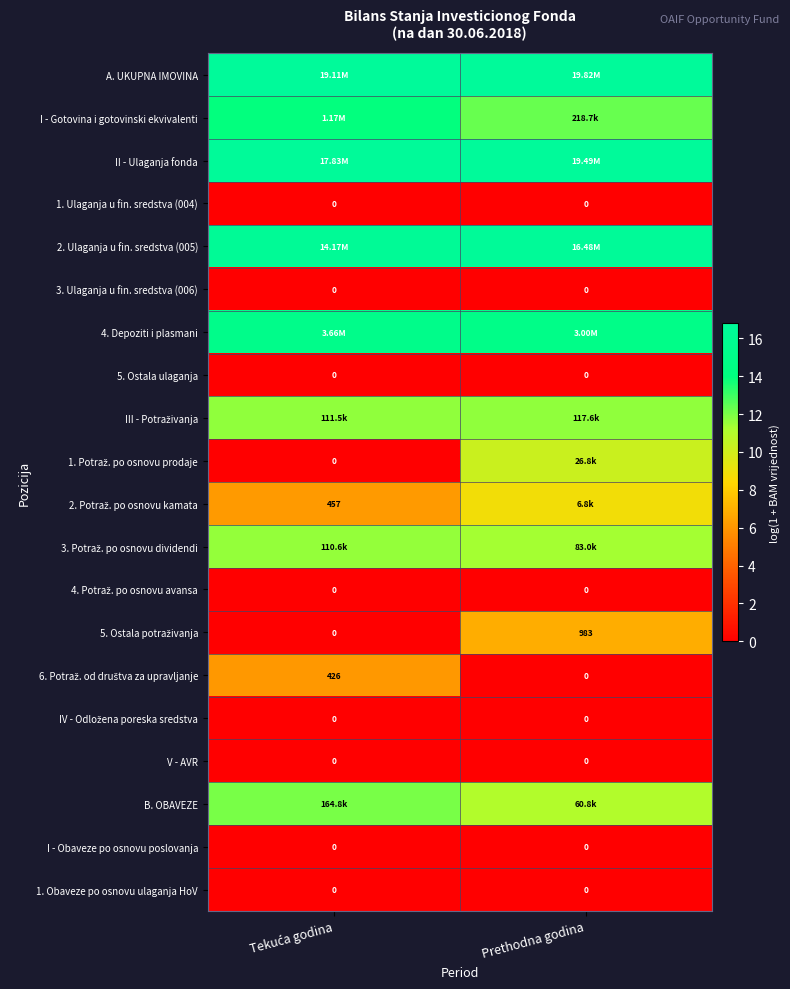

Where does the I - Gotovina i gotovinski ekvivalenti series first go above 13?

Tekuća godina